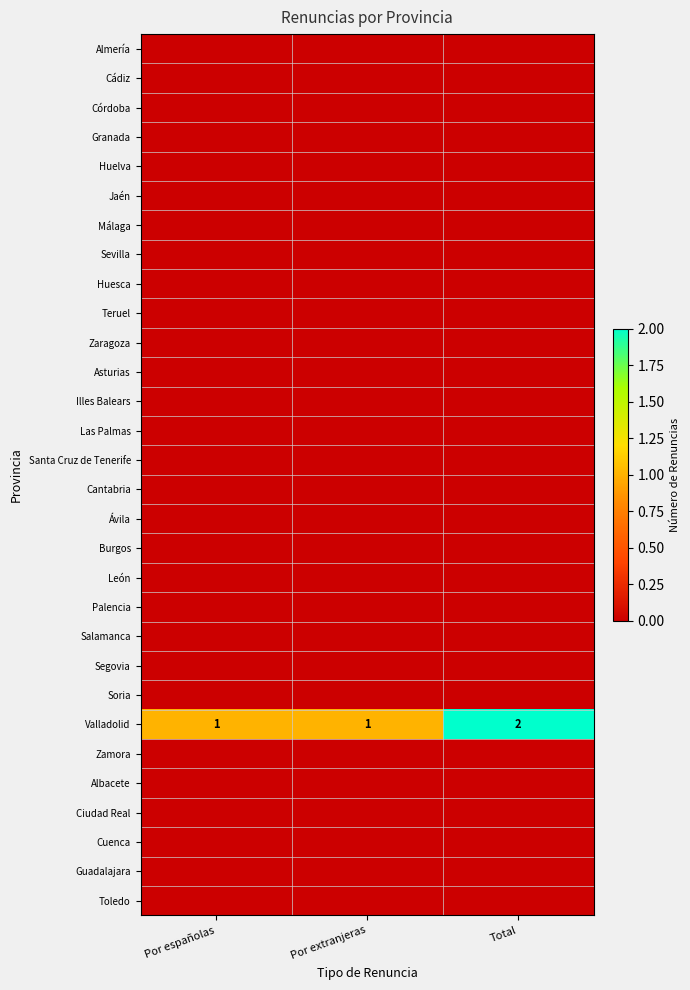

Which series has the largest total across all categories?

Valladolid